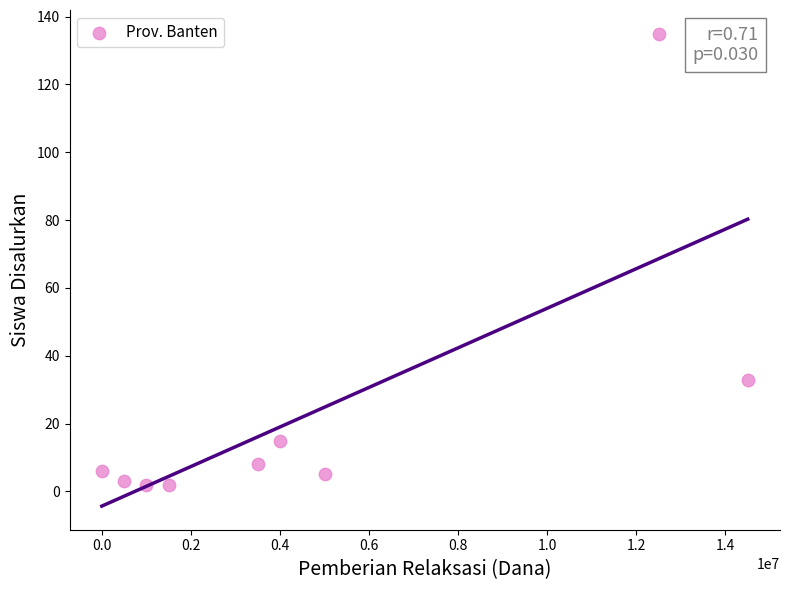

What is the average X value?

4722222